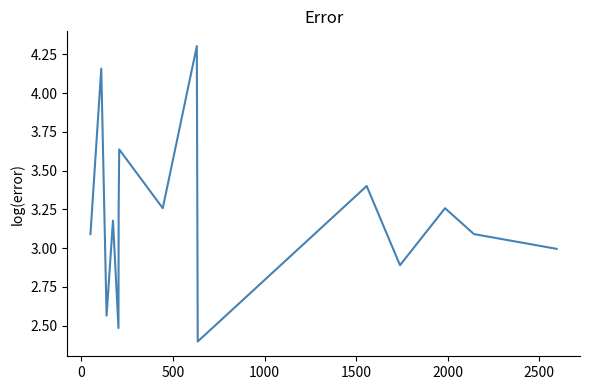

What is the greatest value displayed?

4.3